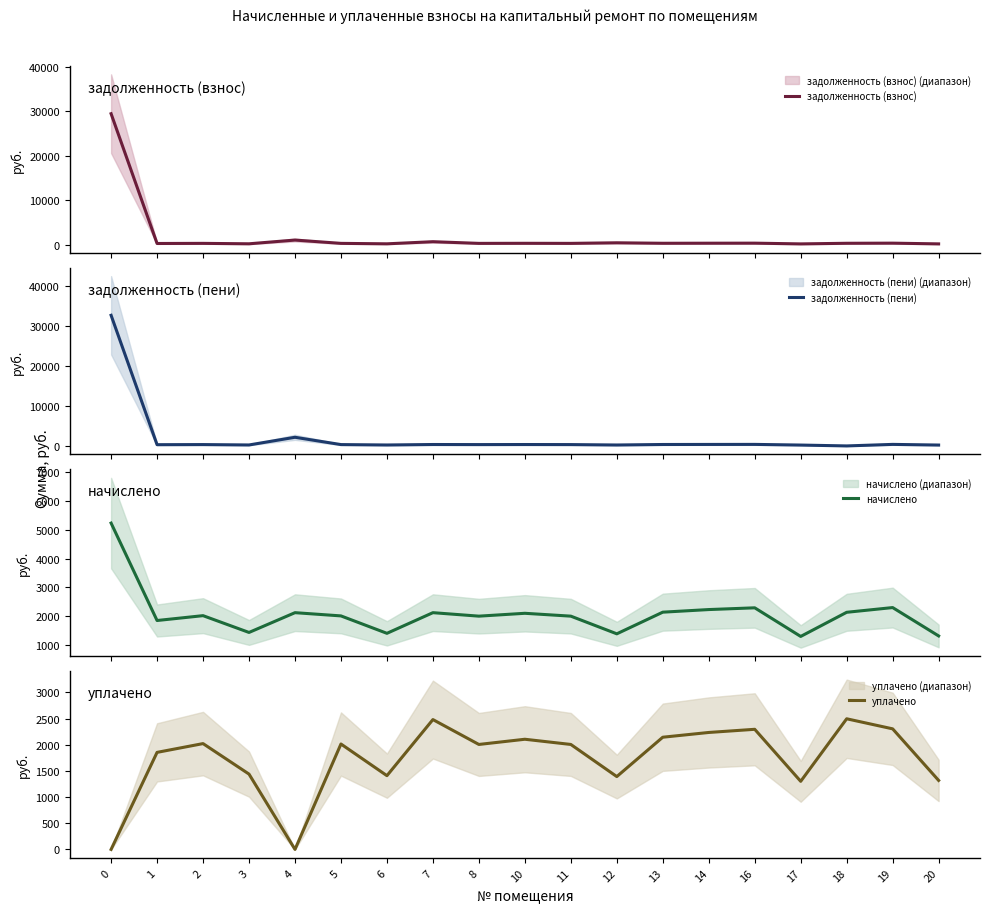

Is the value of начислено at 7 greater than the value of задолженность (пени) at 14?

Yes